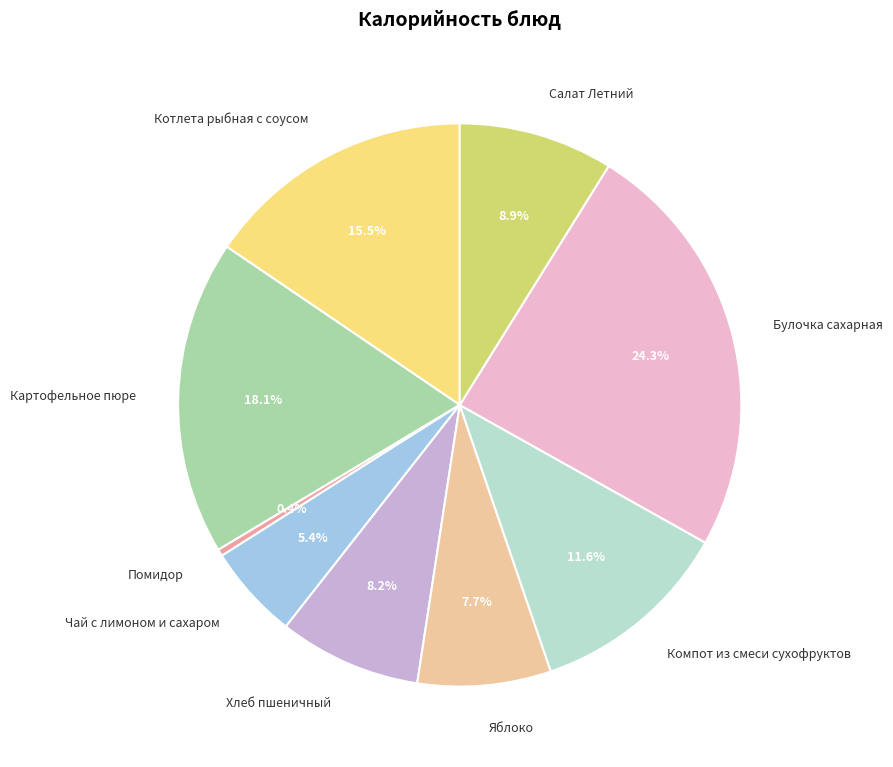

Does Хлеб пшеничный account for over 50% of the chart?

No